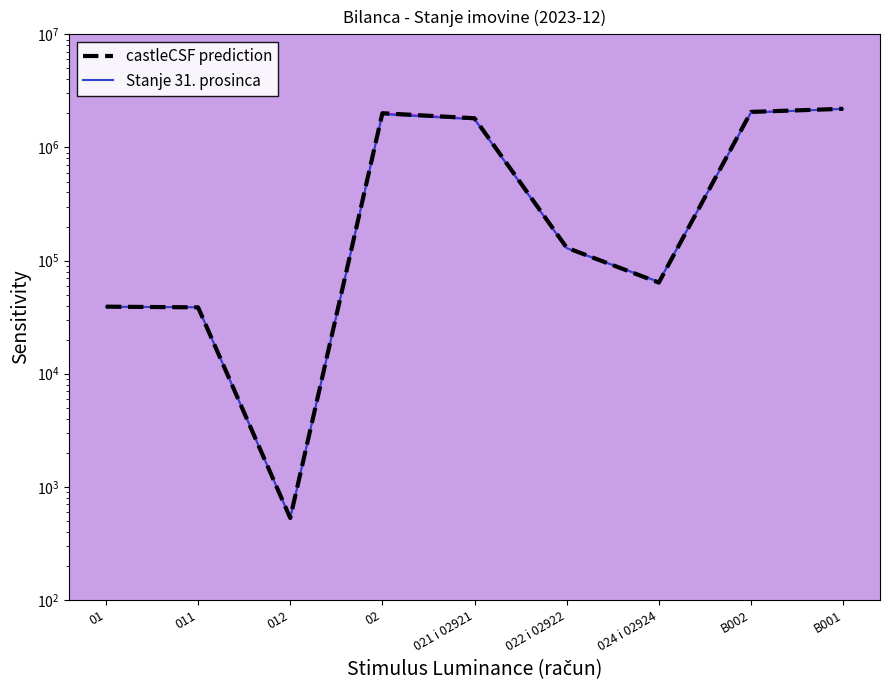

The Stanje 31. prosinca series shows 2877978.8 at B001. True or false?

False